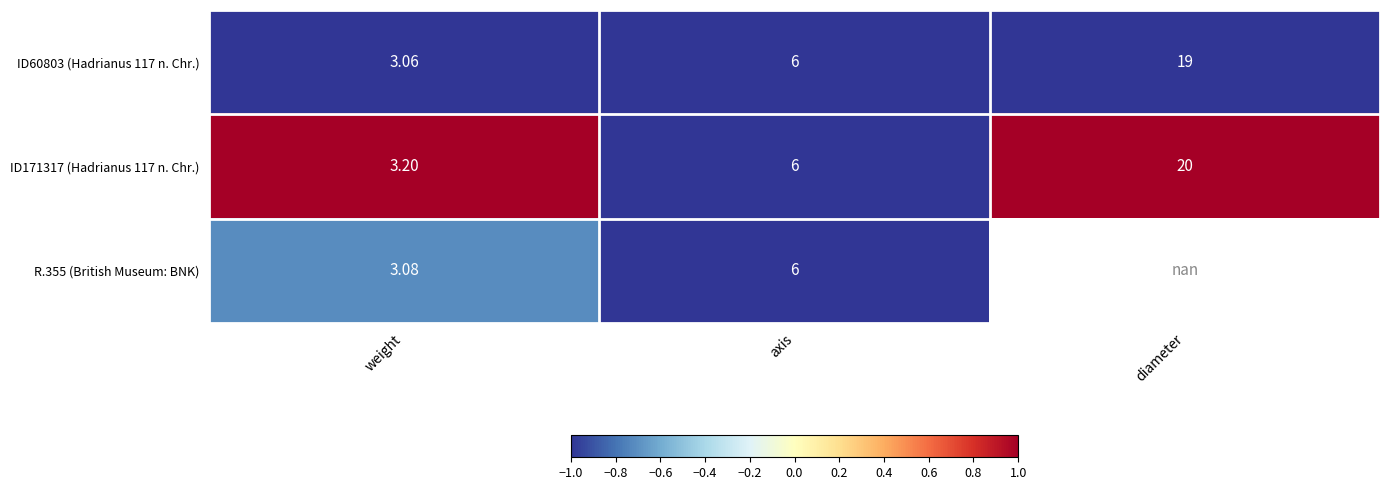

Is the value of ID60803 (Hadrianus 117 n. Chr.) at diameter greater than the value of R.355 (British Museum: BNK) at axis?

Yes